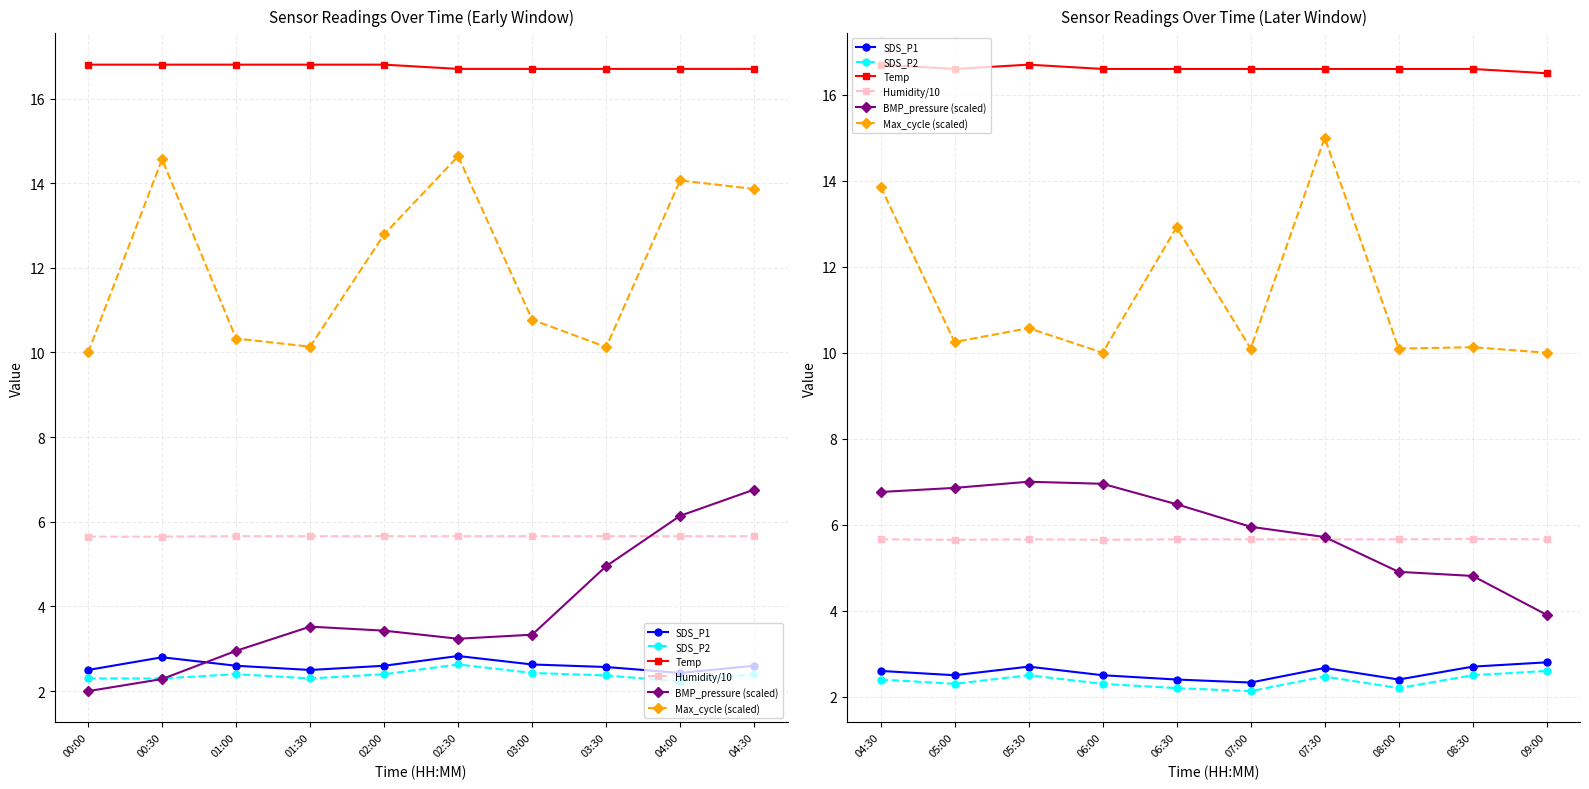

Does the chart have visible grid lines?

Yes